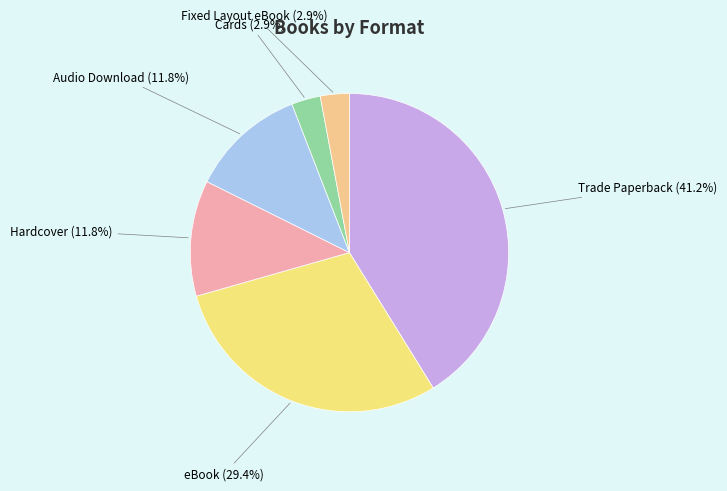

Count the number of slices in the pie.

6